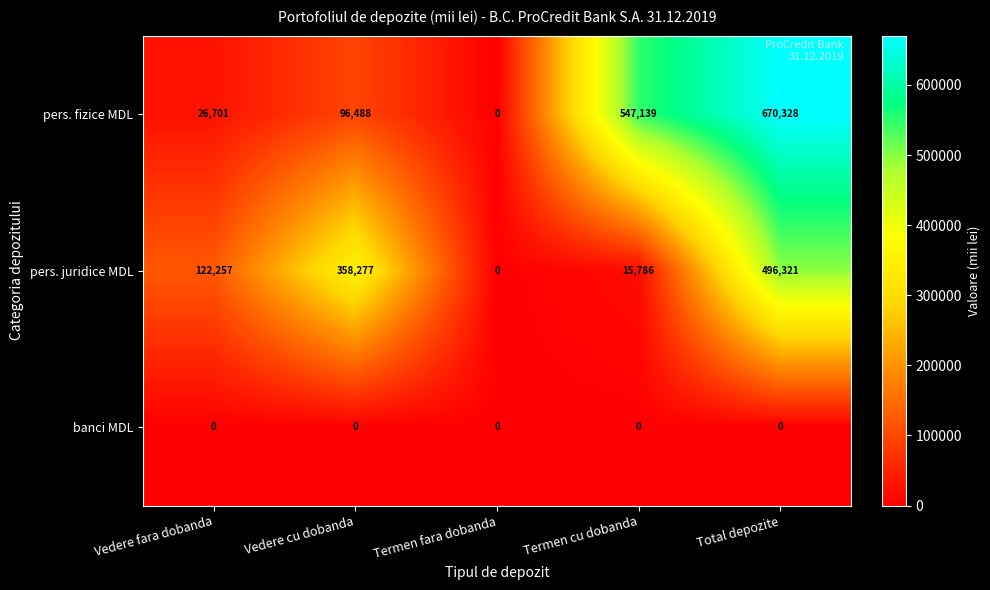

Reading left to right, transcribe all the data shown in this chart.

pers. fizice MDL: 26701	96488	0	547139	670328
pers. juridice MDL: 122257	358277	0	15786	496321
banci MDL: 0	0	0	0	0